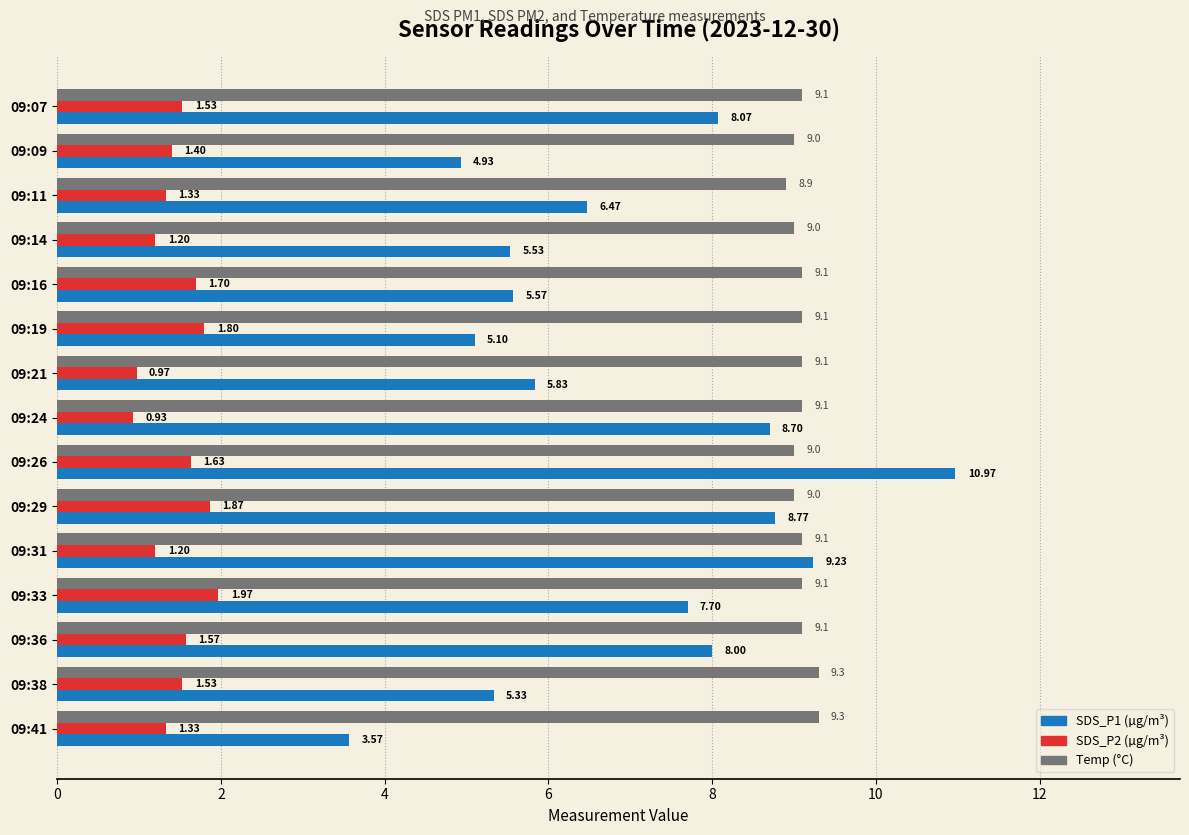

What is the total value across all series at 09:31?

19.5